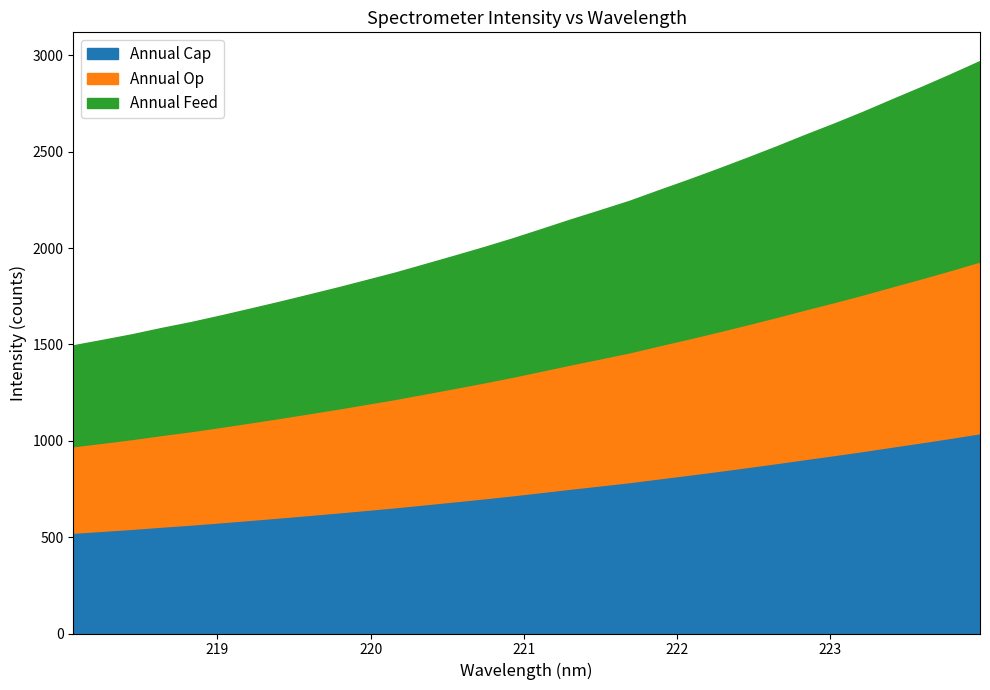

The value at 218.6332 is 1585.1. True or false?

True